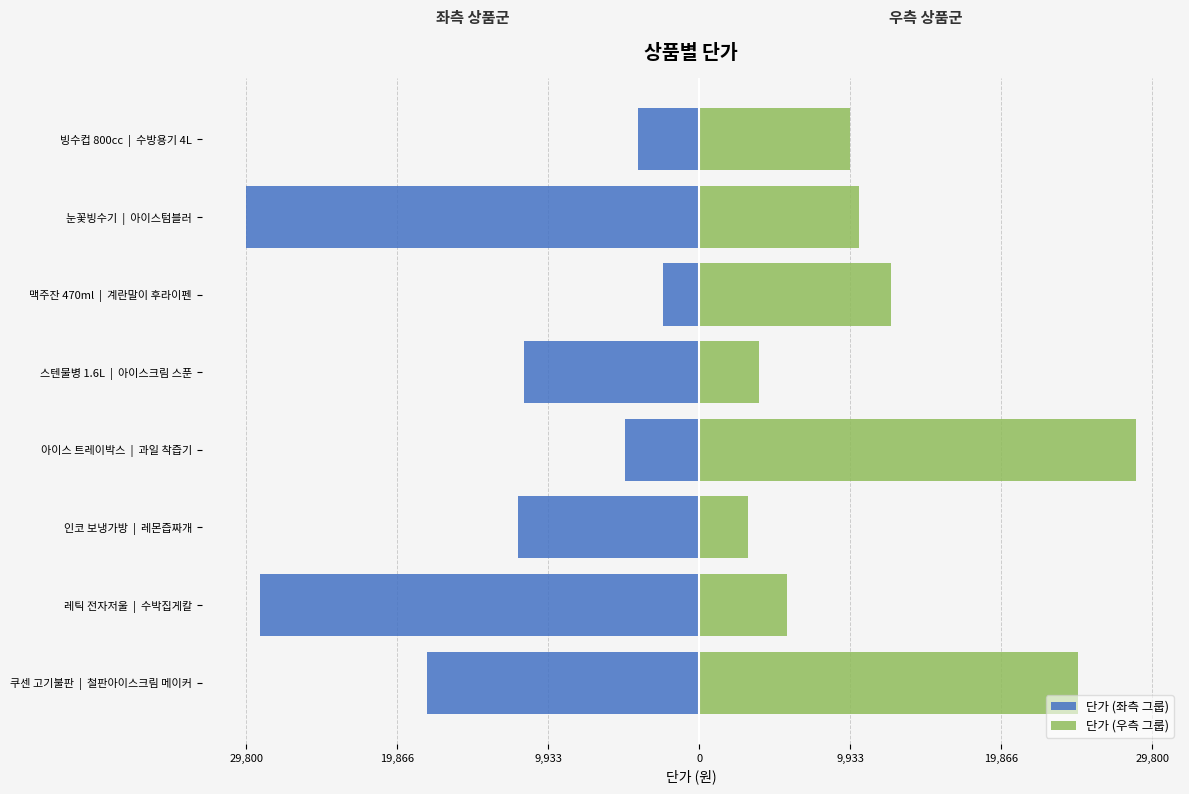

Are the bars grouped side by side (vs. stacked)?

Yes